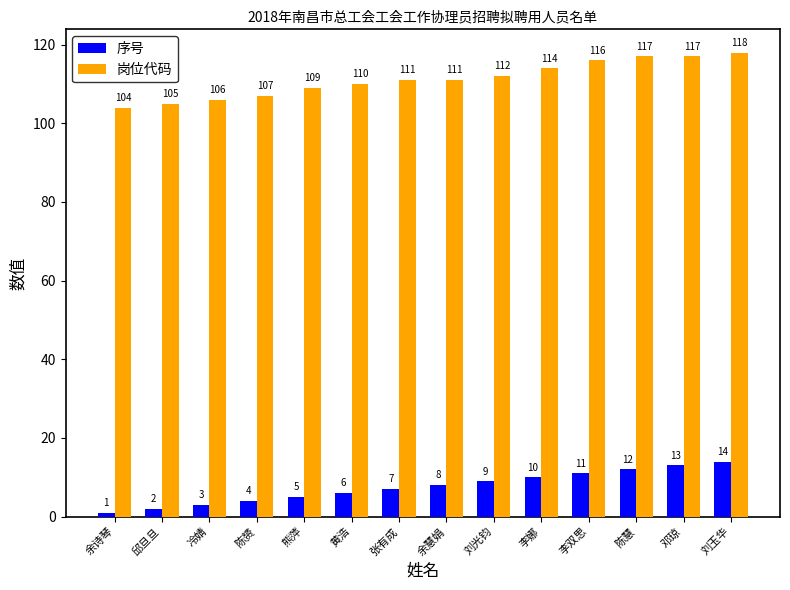

Which series has the widest spread of values?

岗位代码